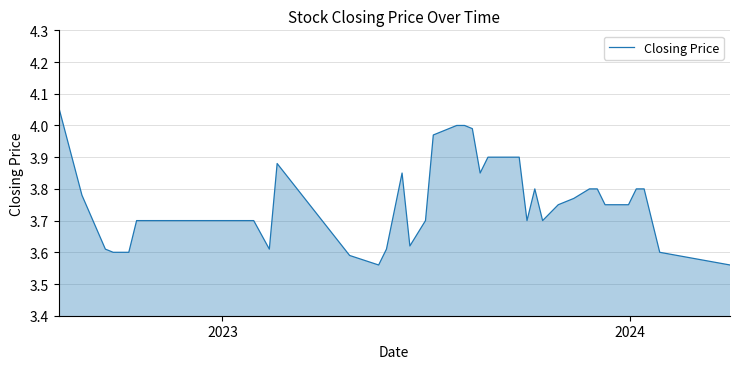

What is the difference between the maximum and minimum values?

0.5